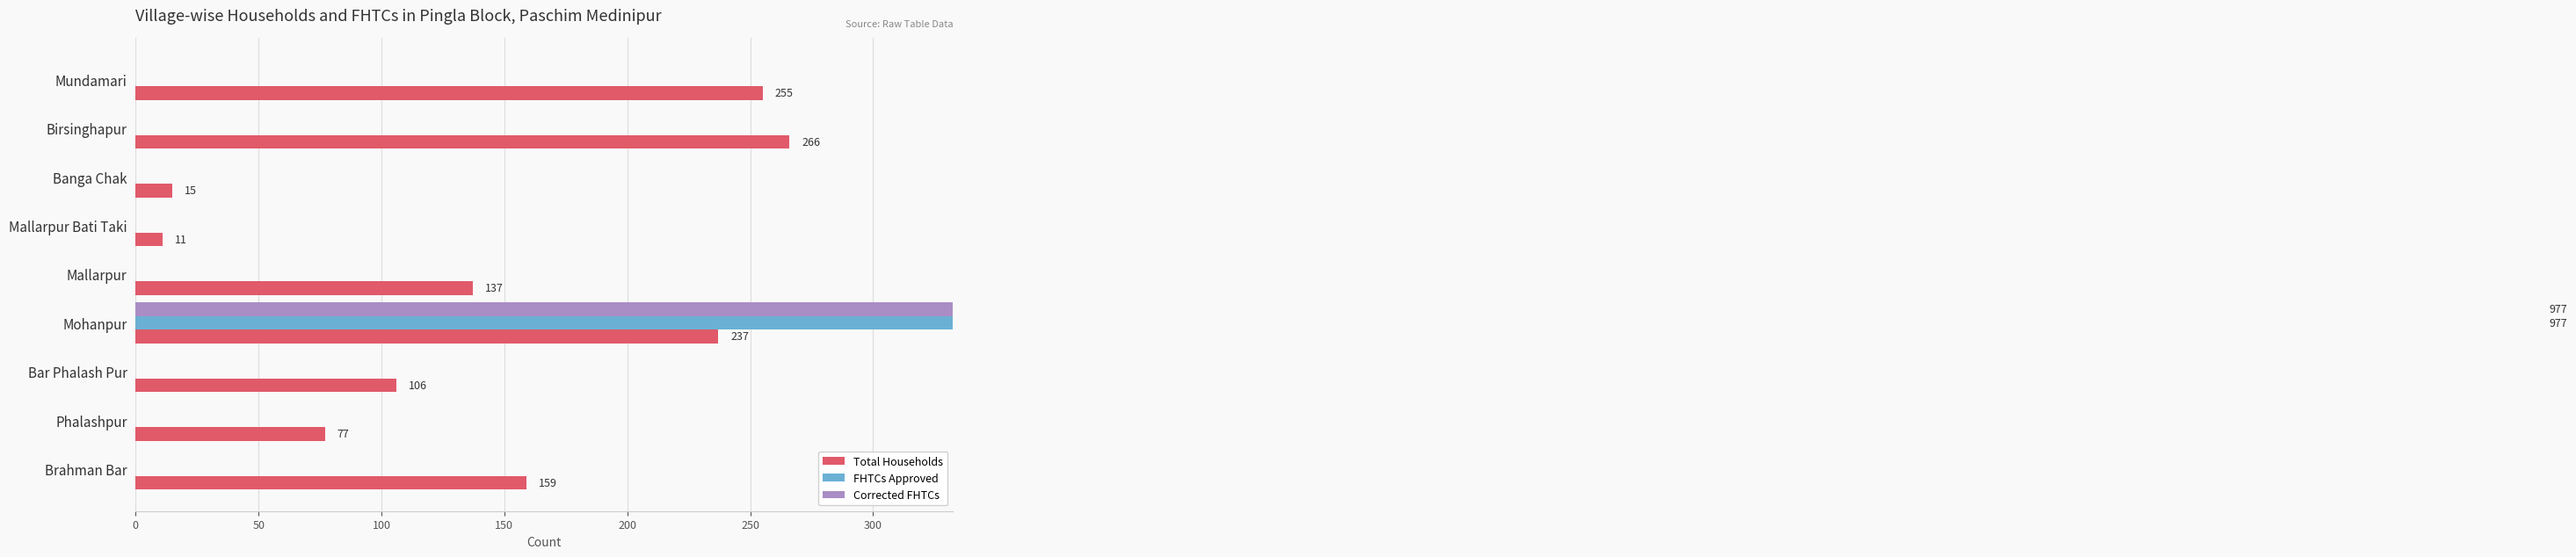

What is the total value across all series at Mohanpur?

2191